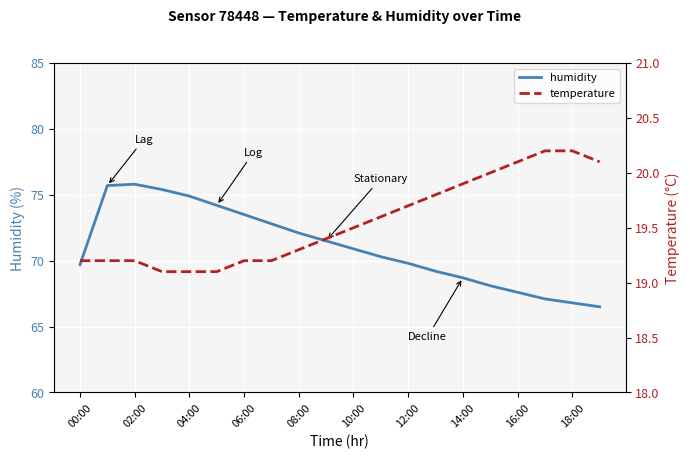

The value of humidity at 18:00 is 17.7. True or false?

False